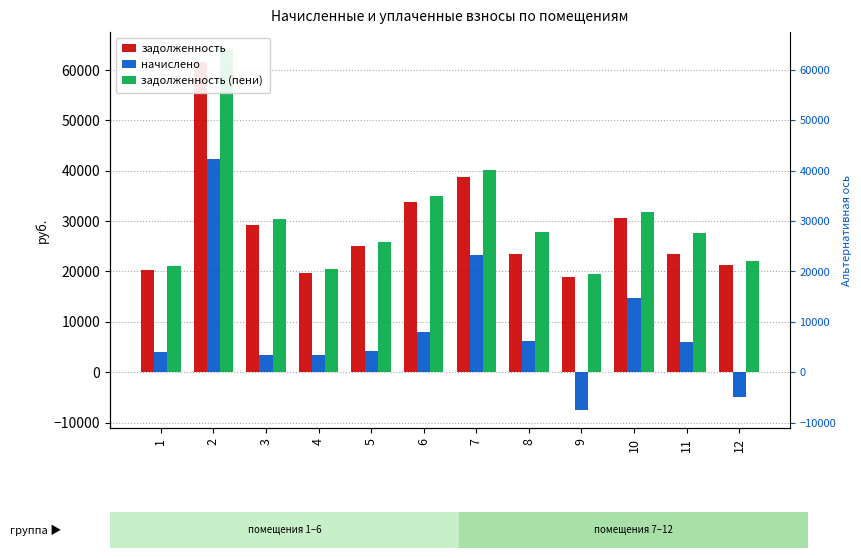

Rank the categories by начислено value from highest to lowest.

2, 7, 10, 6, 8, 11, 5, 1, 4, 3, 12, 9